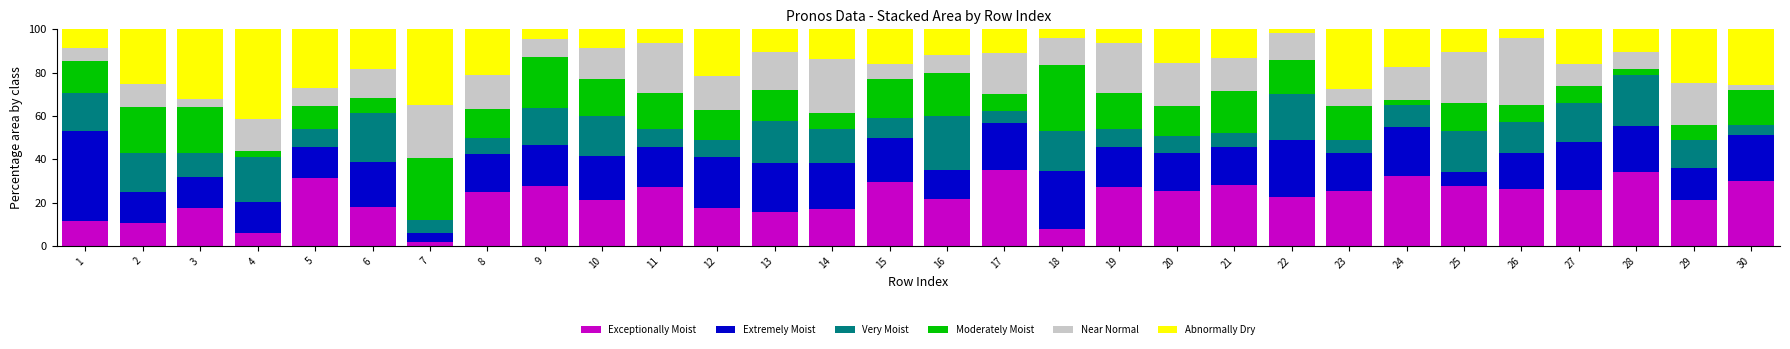

At which label does Exceptionally Moist reach its minimum?

7